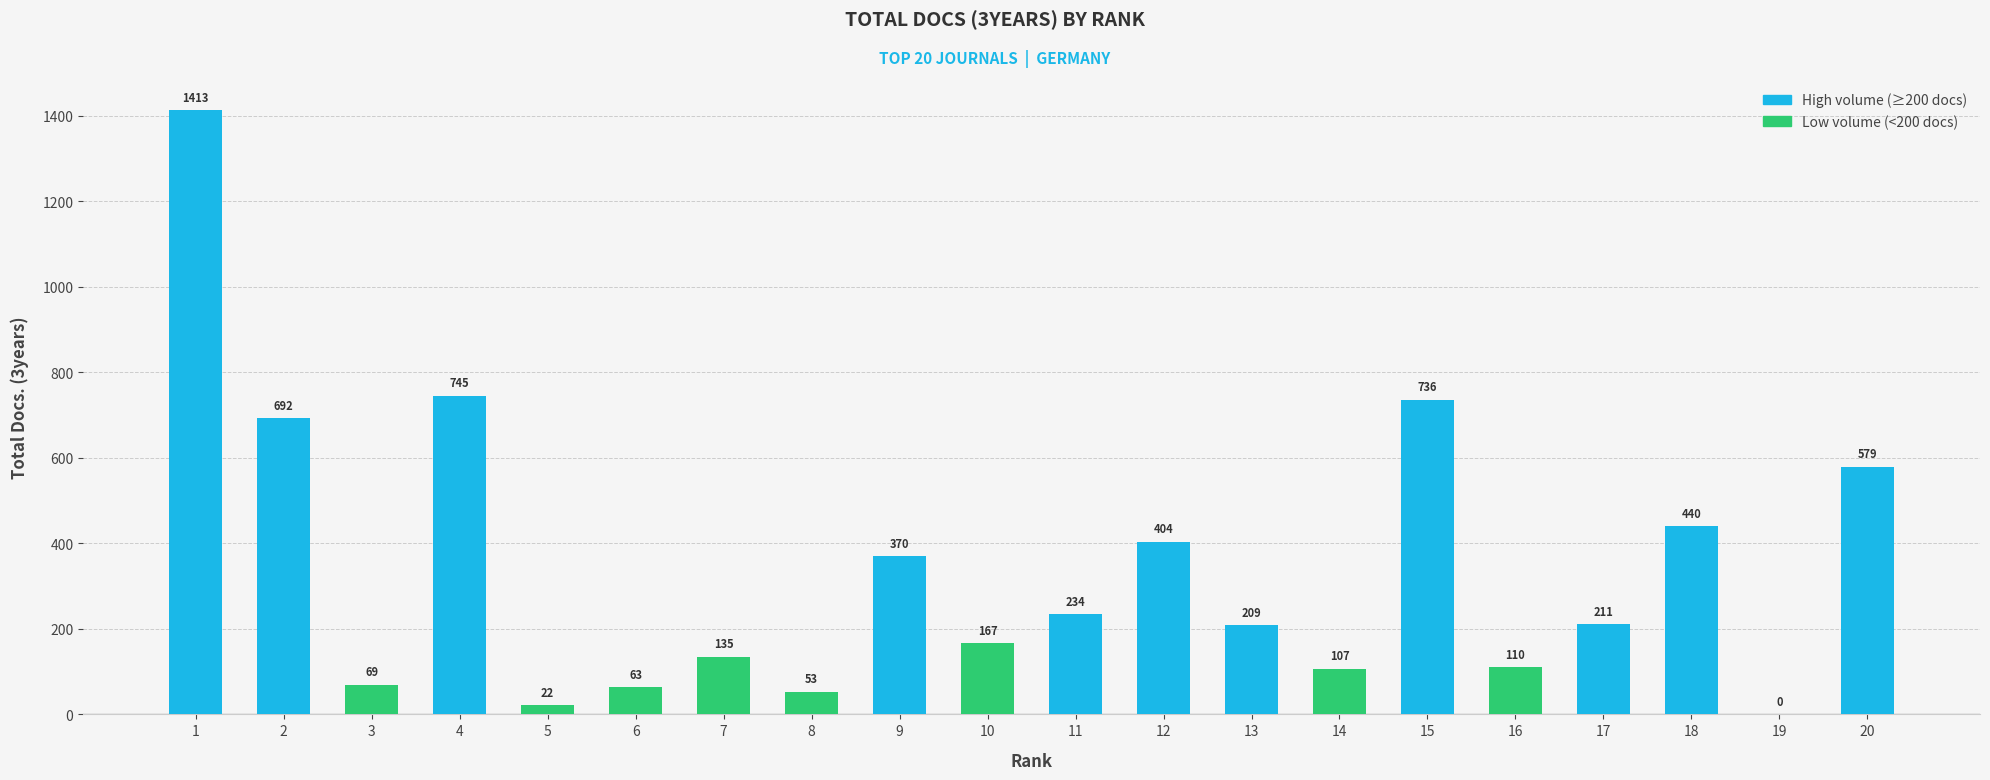

What is the change in value from 9 to 20?

+209